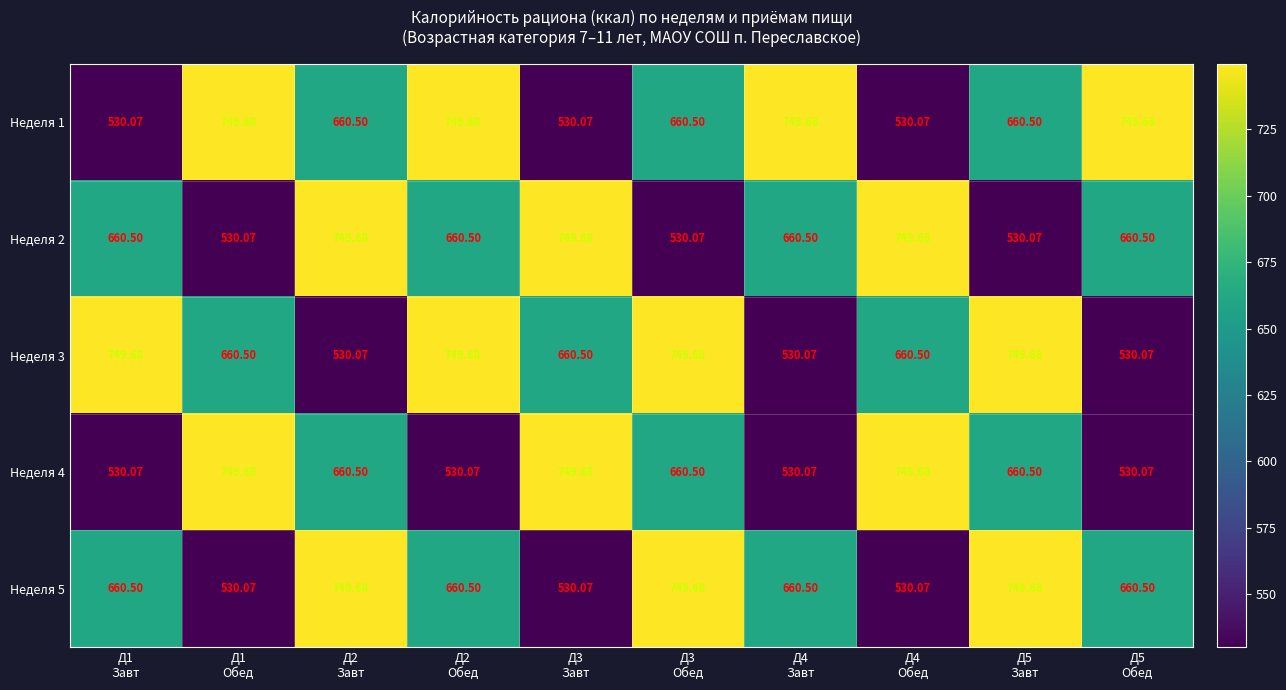

Which series has the largest range (max minus min)?

Неделя 1